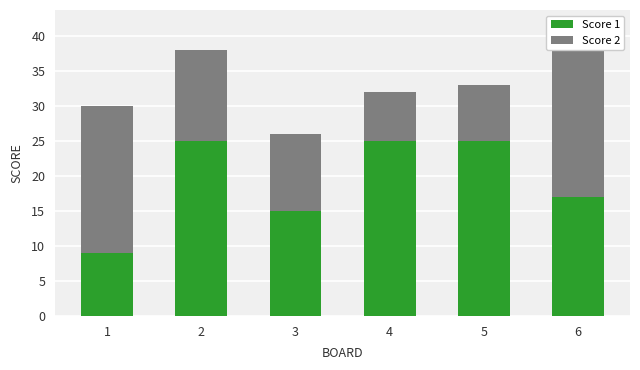

What is the average value of the Score 2 series?

14